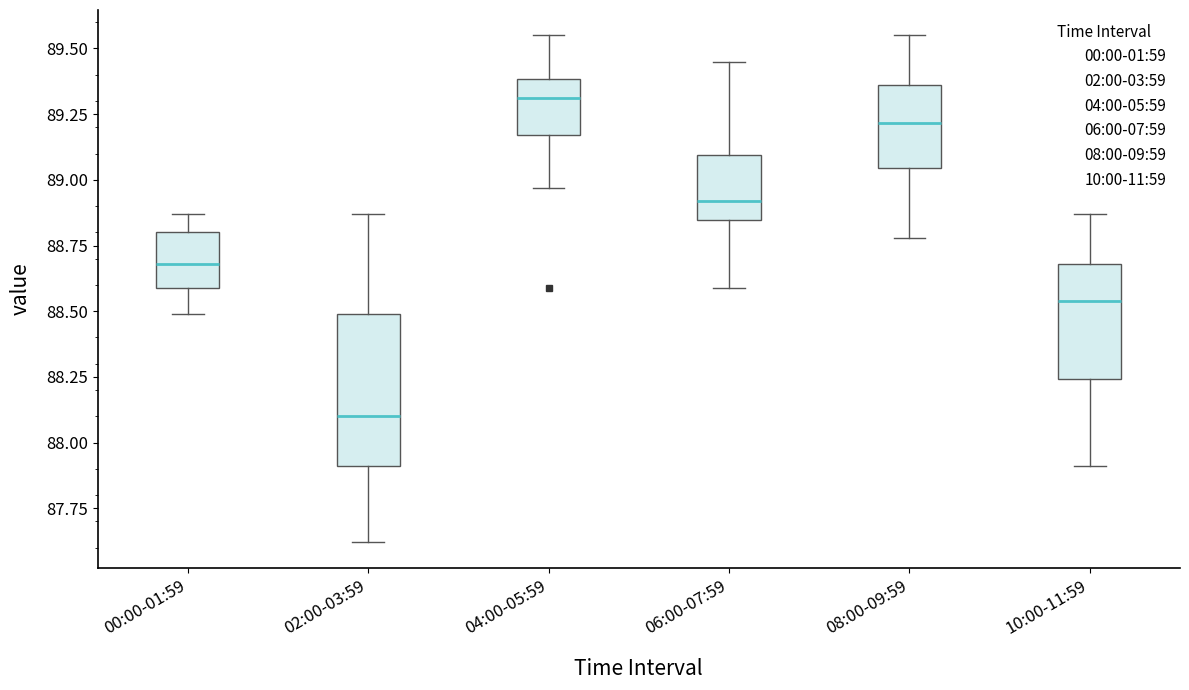

Which box's median line is the highest?

04:00-05:59